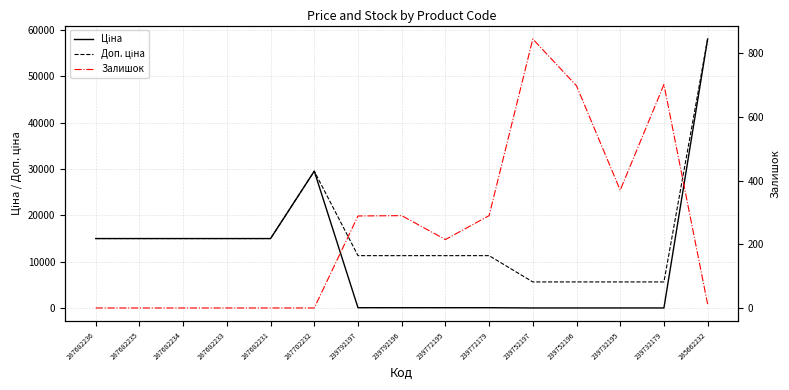

At which category is the sum across all series the highest?

285662232